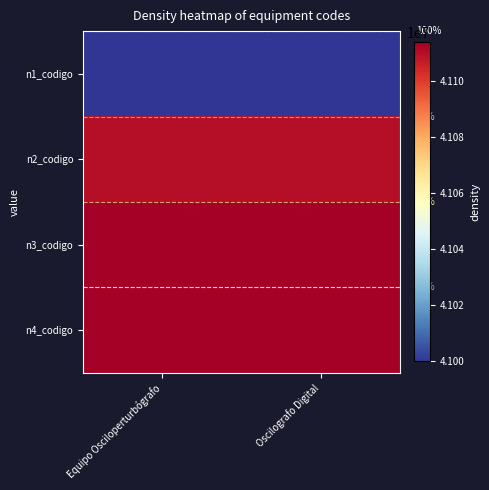

At which category is the sum across all series the highest?

Equipo Osciloperturbógrafo